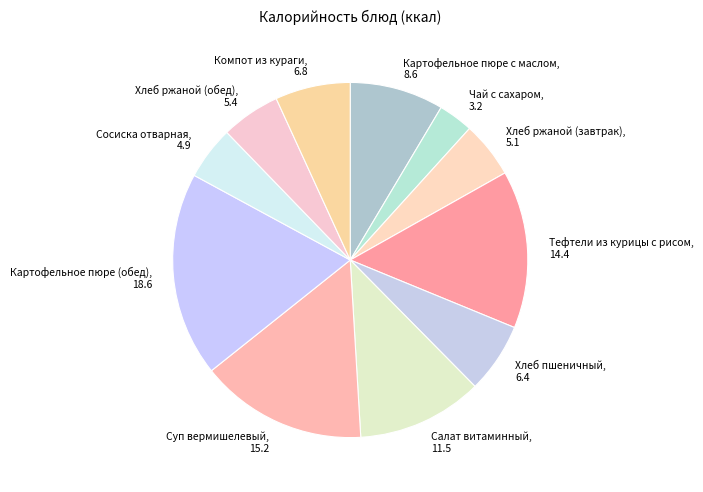

Is Чай с сахаром the majority of the pie?

No